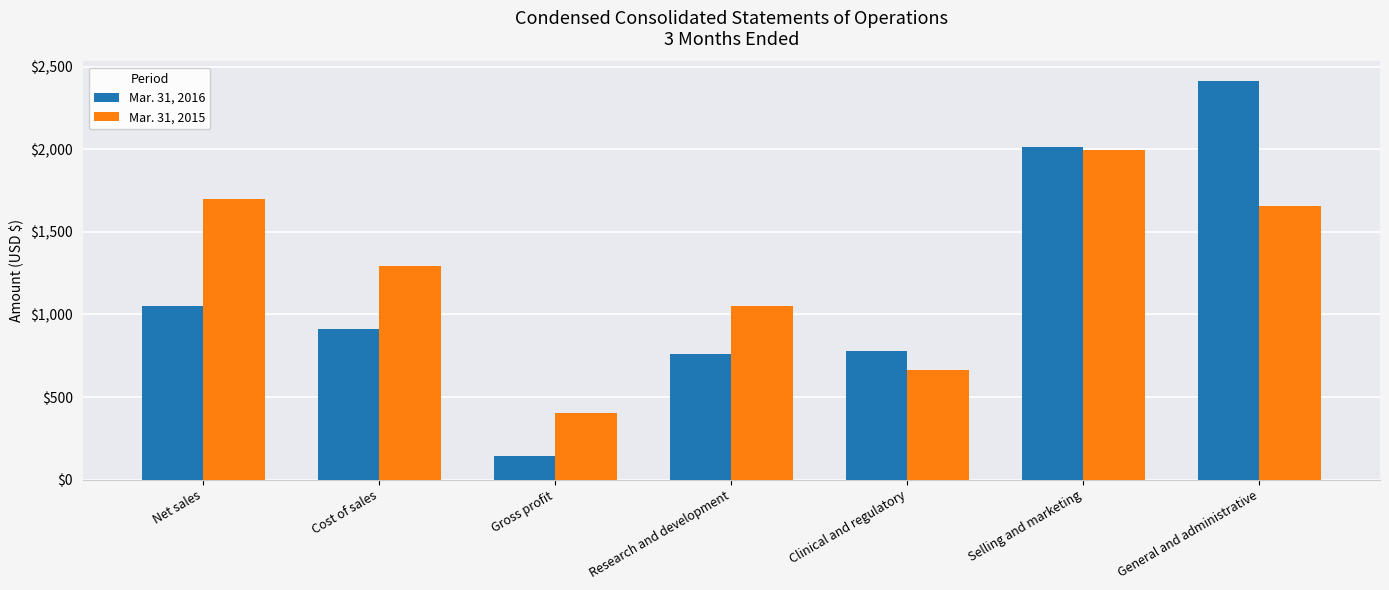

What is the label of the 3rd bar from the left?

Gross profit